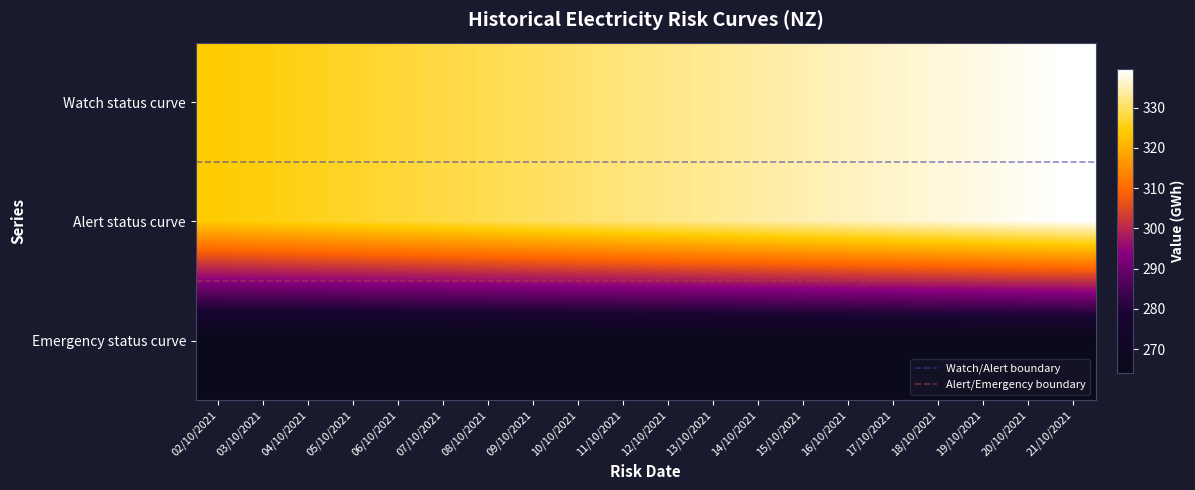

The Alert status curve series shows 331.5 at 11/10/2021. True or false?

True